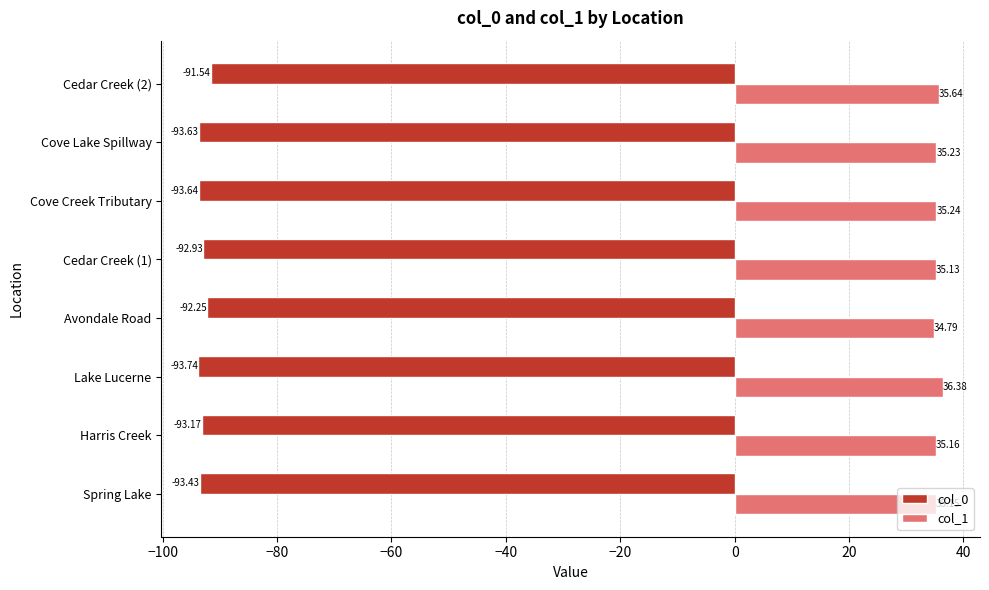

Between Spring Lake and Cove Creek Tributary, which series saw the biggest shift?

col_0